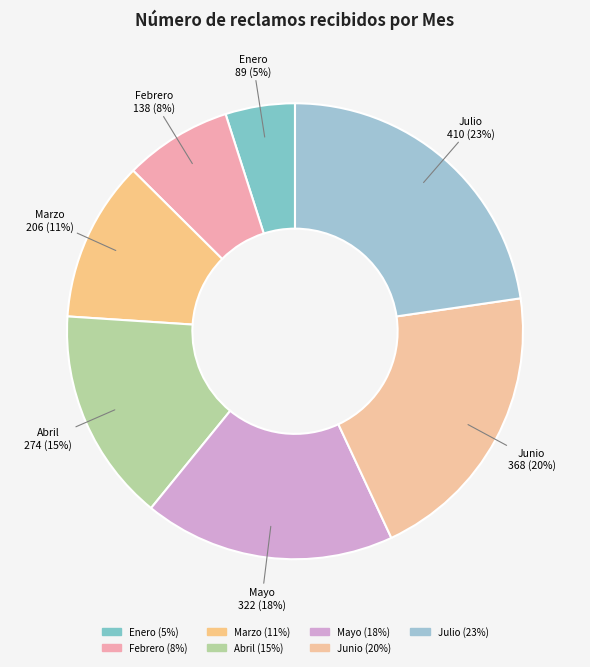

Is Abril the majority of the pie?

No